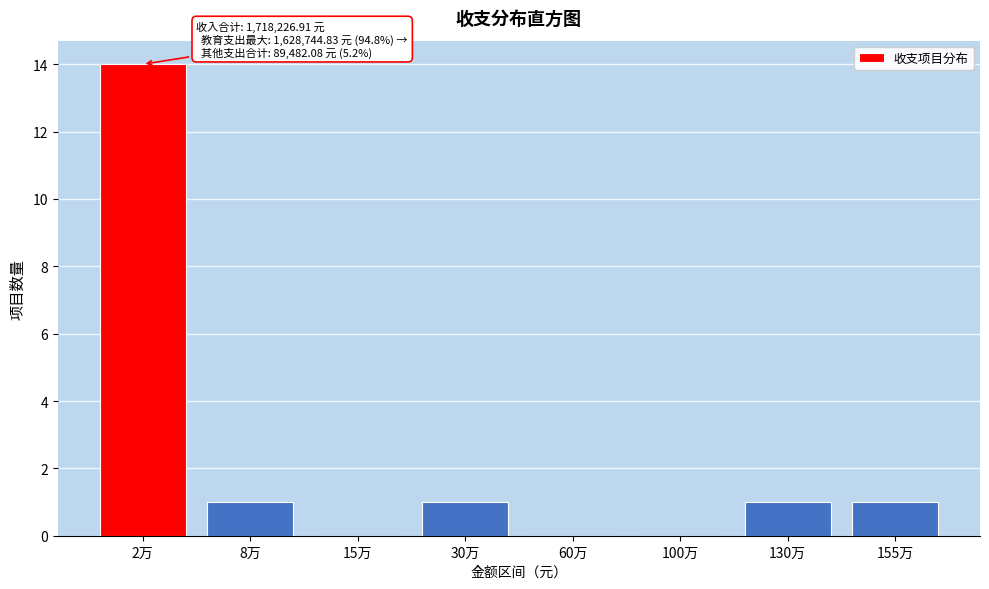

Reading left to right, transcribe all the data shown in this chart.

2万=14	8万=1	15万=0	30万=1	60万=0	100万=0	130万=1	155万=1